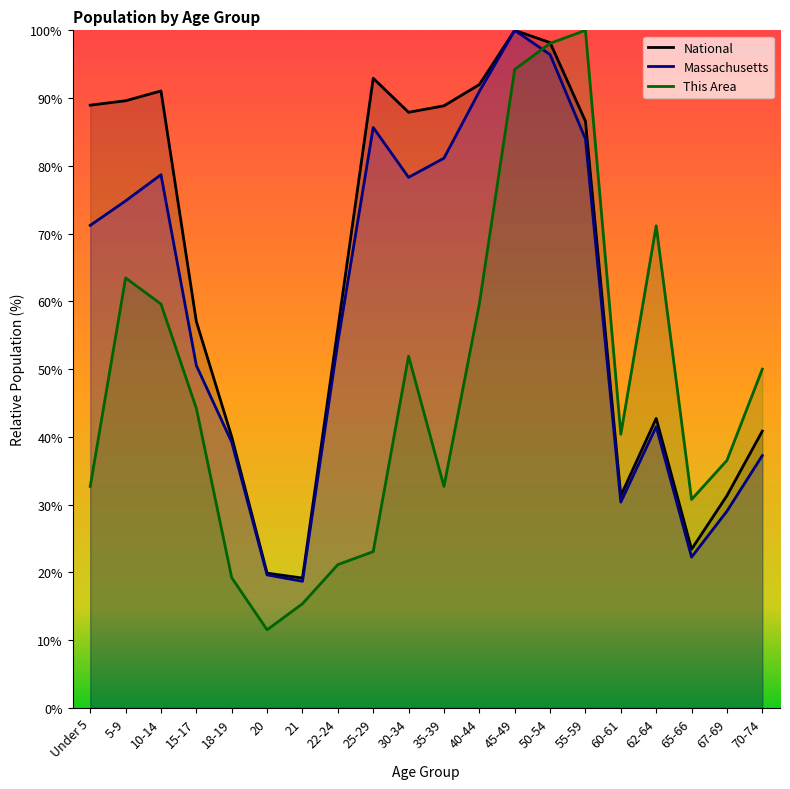

Which series changed the most between 21 and 35-39?

National